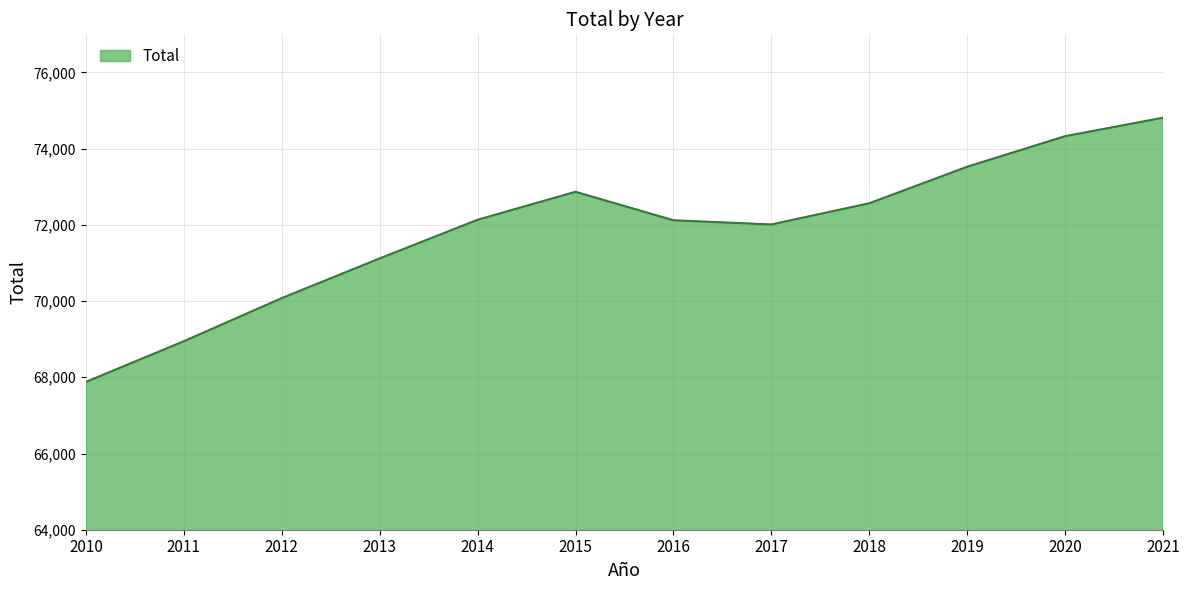

Which category has the lowest value across all series?

2010